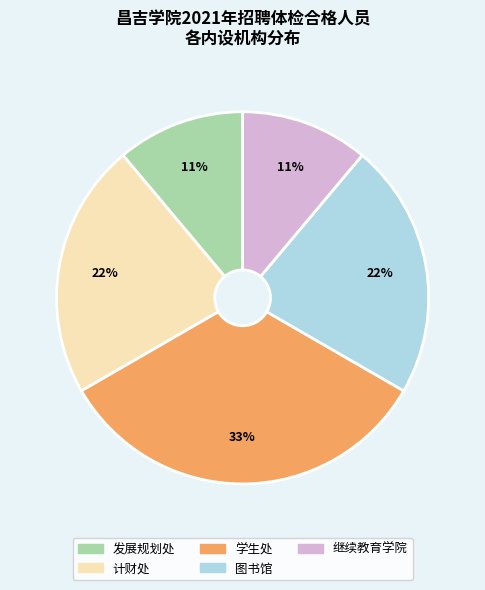

Is there a majority slice in this chart?

No